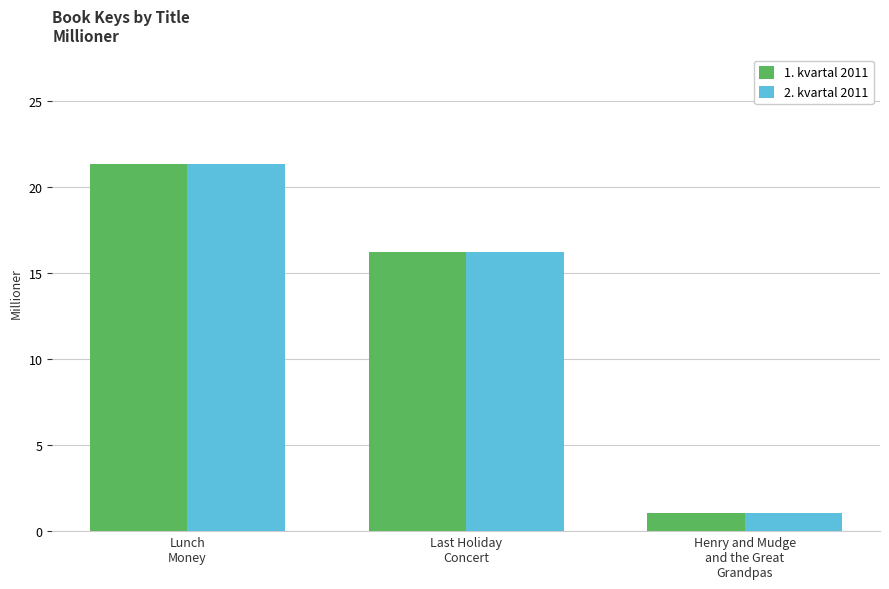

Are the bars horizontal?

No